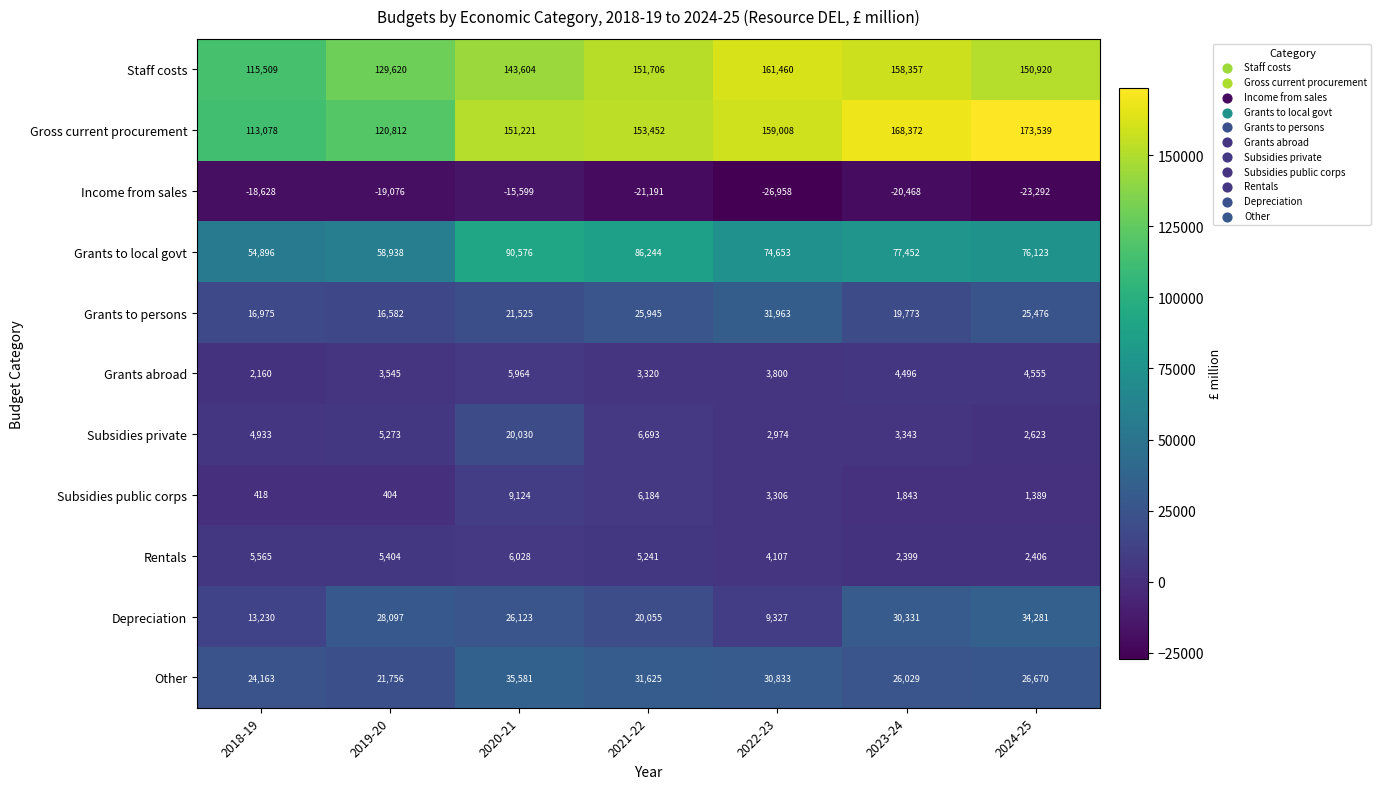

What is the total value across all series at 2024-25?

474690